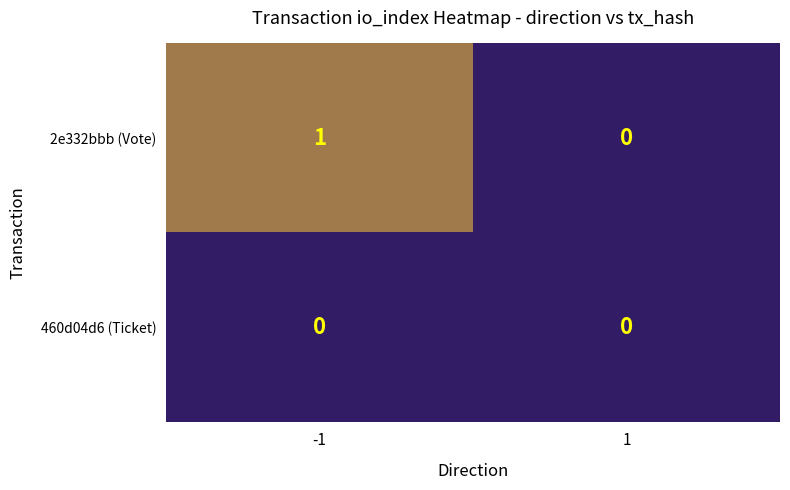

Which series has the largest total across all categories?

2e332bbb (Vote)